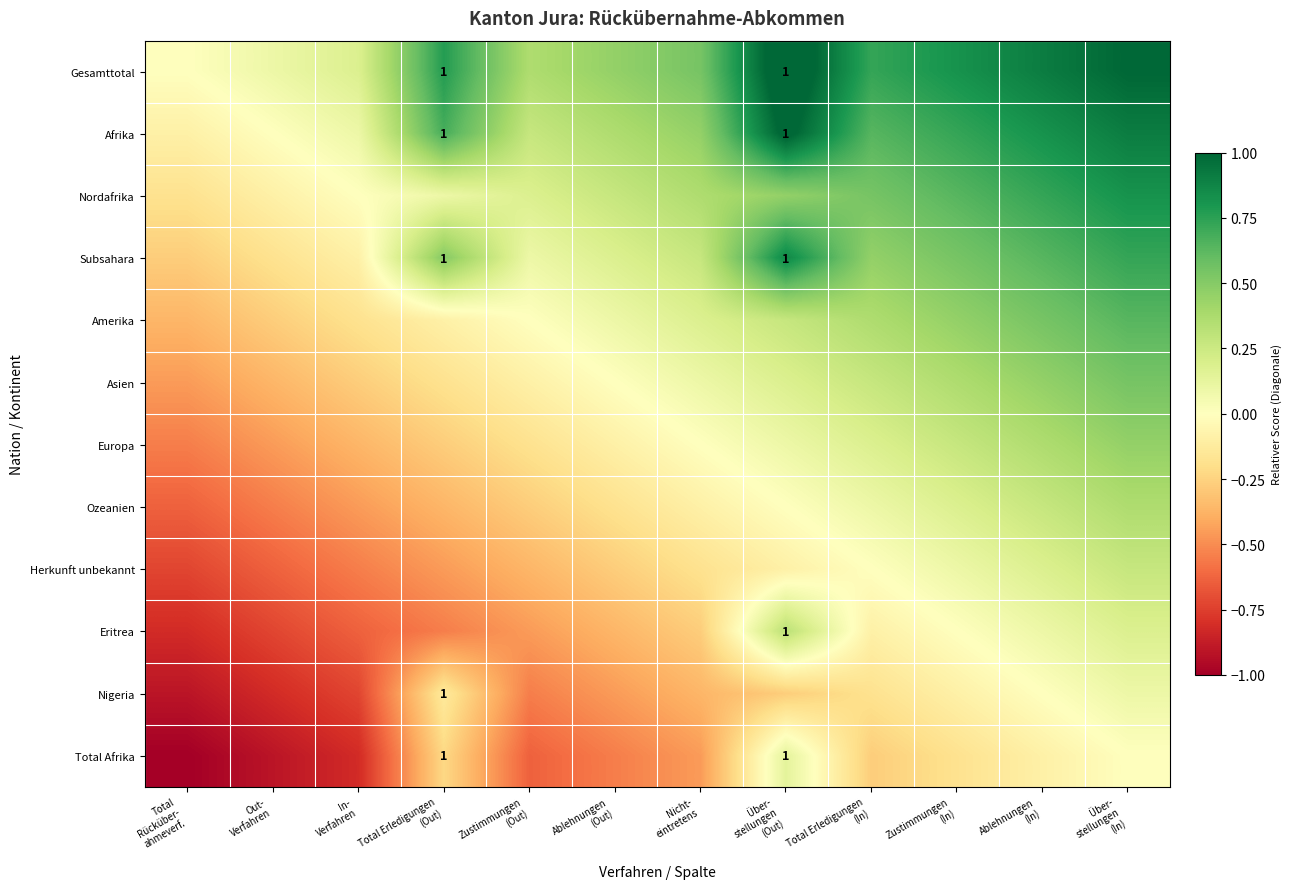

Which series has the widest spread of values?

Gesamttotal